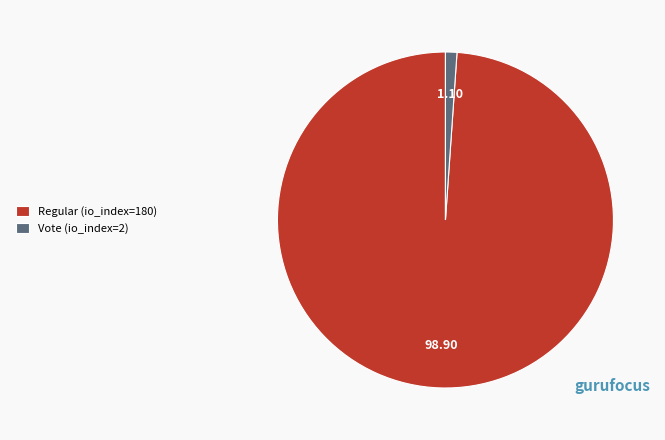

Is there a majority slice in this chart?

Yes